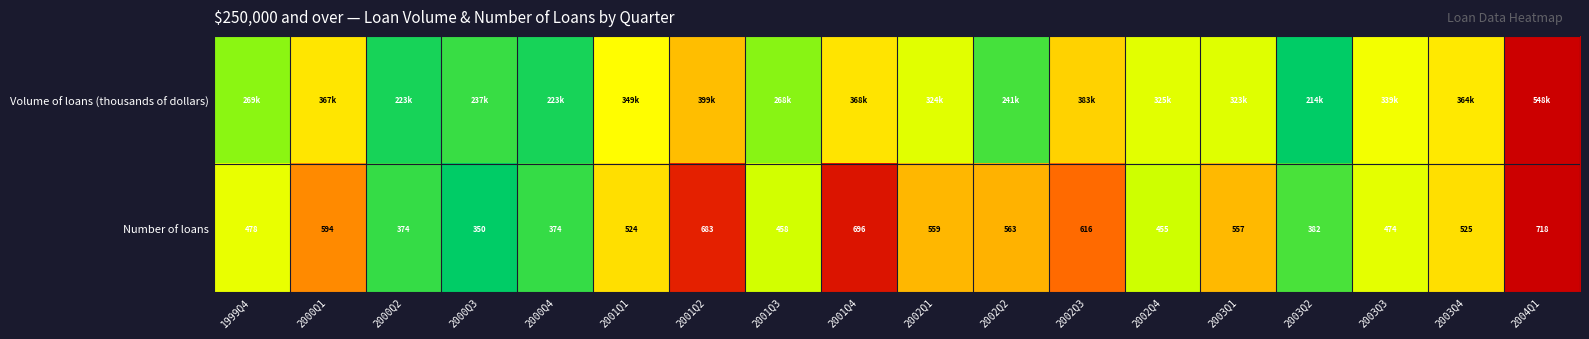

At which category is the sum across all series the highest?

2004Q1